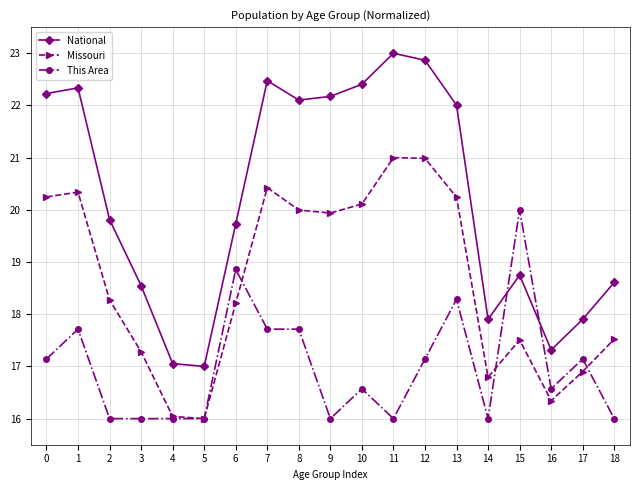

How many interior local peaks does the Missouri series have?

4